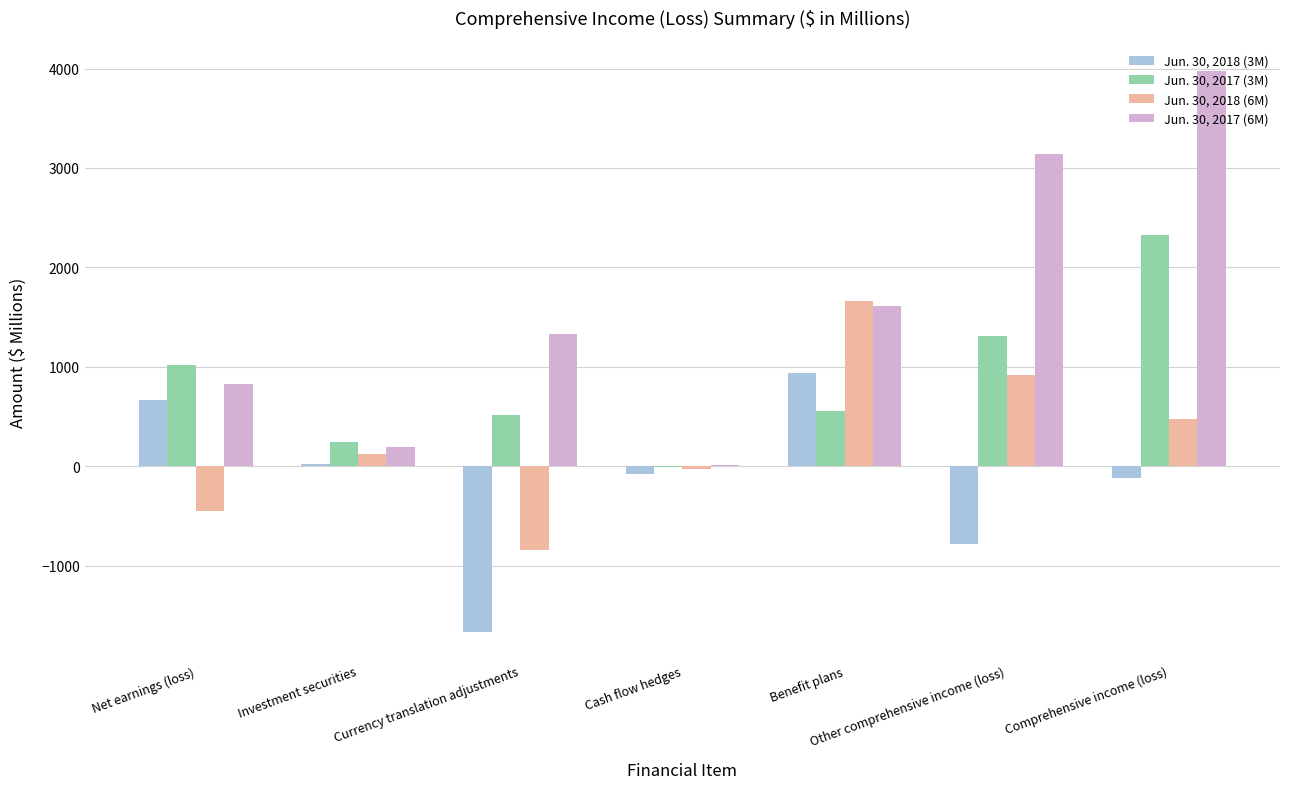

Which series changed the most between Net earnings (loss) and Currency translation adjustments?

Jun. 30, 2018 (3M)